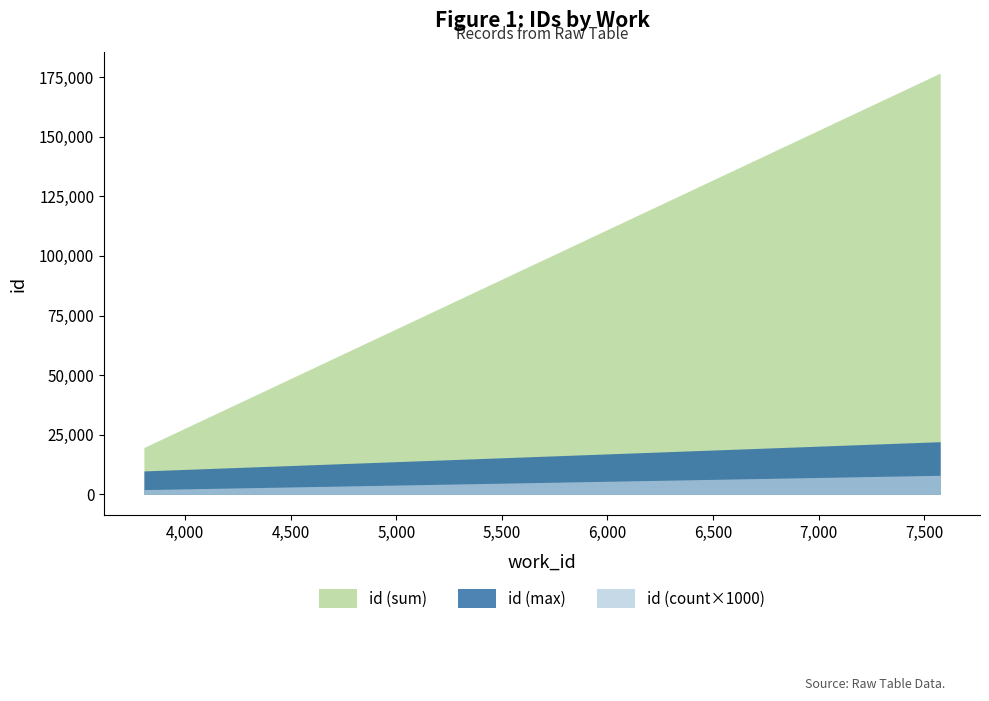

At which label is the value closest to 15952?

3805